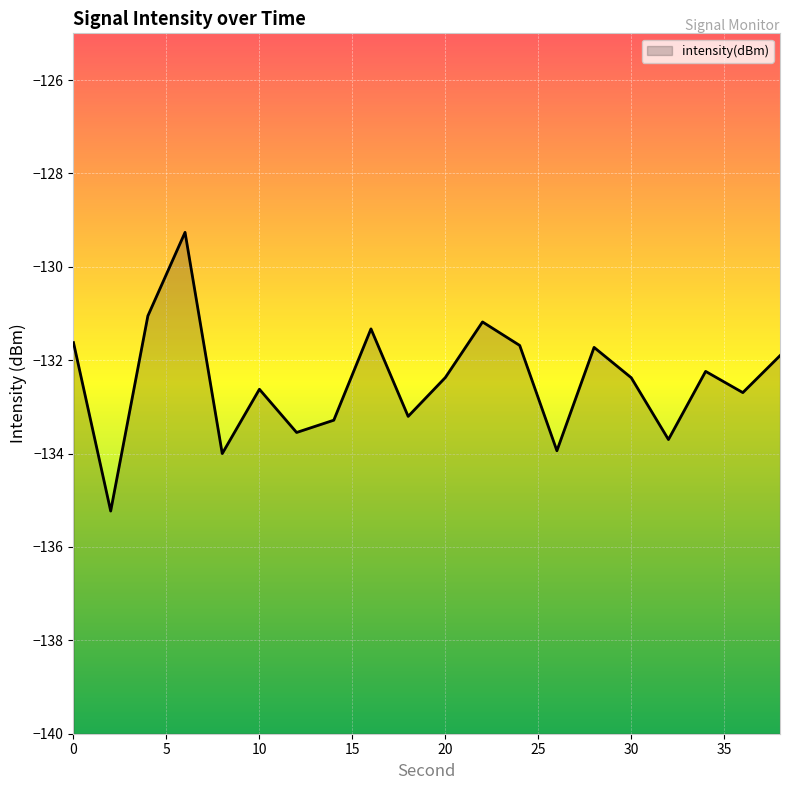

Which category has the highest value across all series?

6